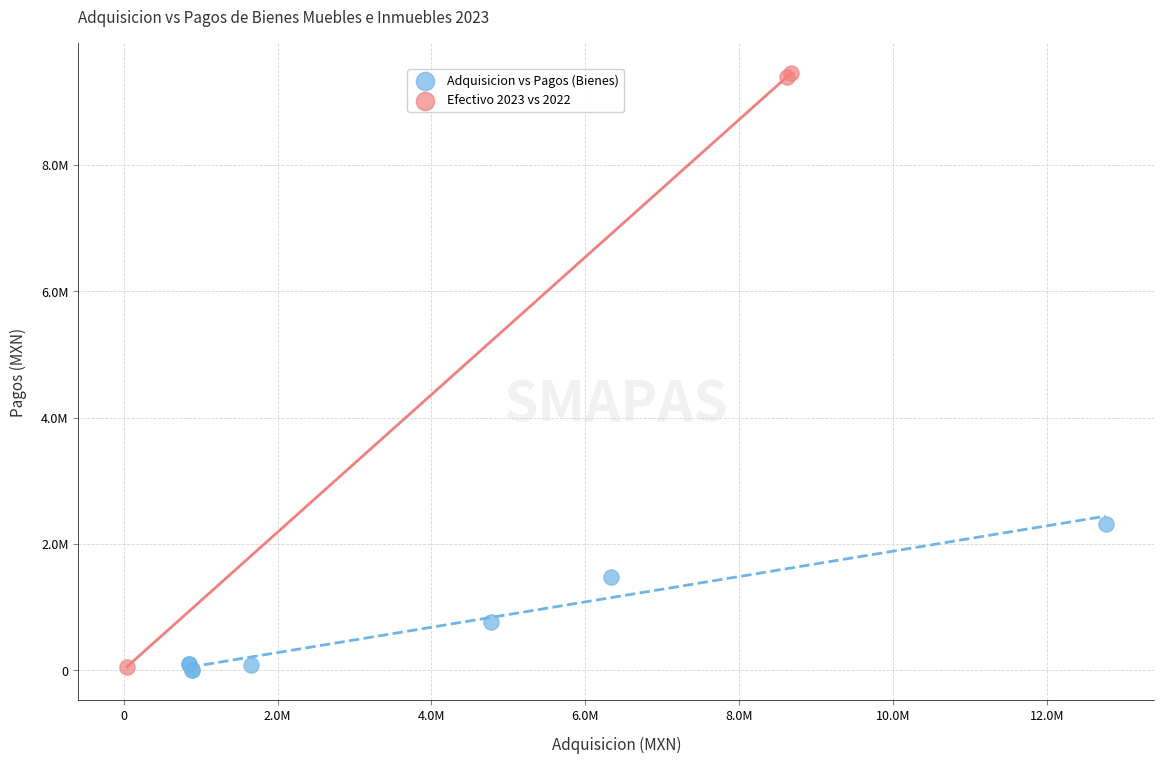

What are all the series names shown in the legend?

Adquisicion vs Pagos (Bienes), Efectivo 2023 vs 2022